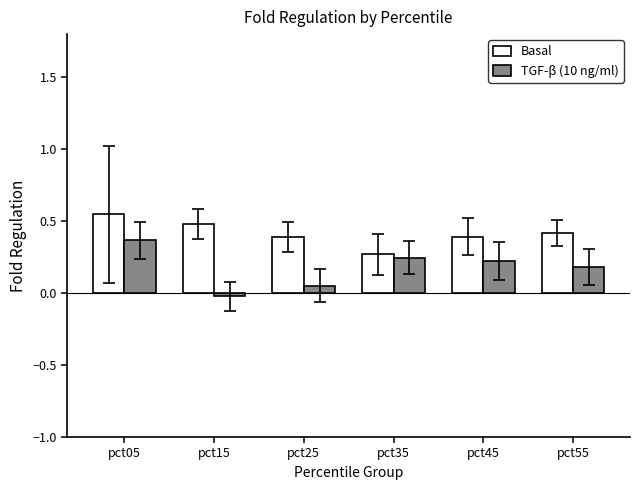

How many data points in TGF-β (10 ng/ml) are less than 0?

1